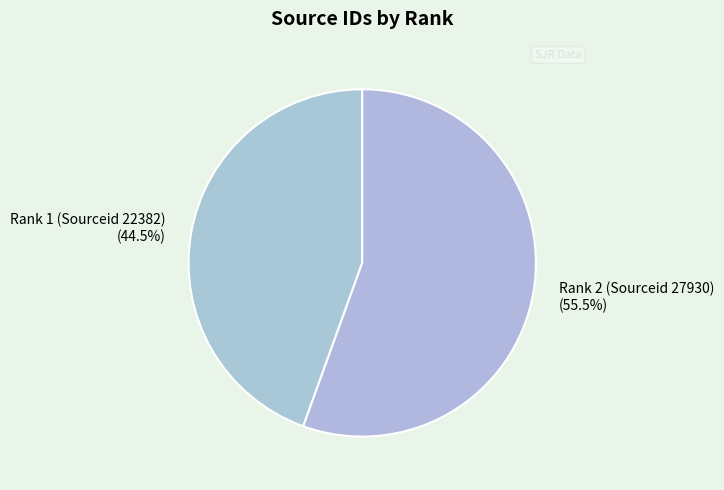

How many slices are in this pie chart?

2